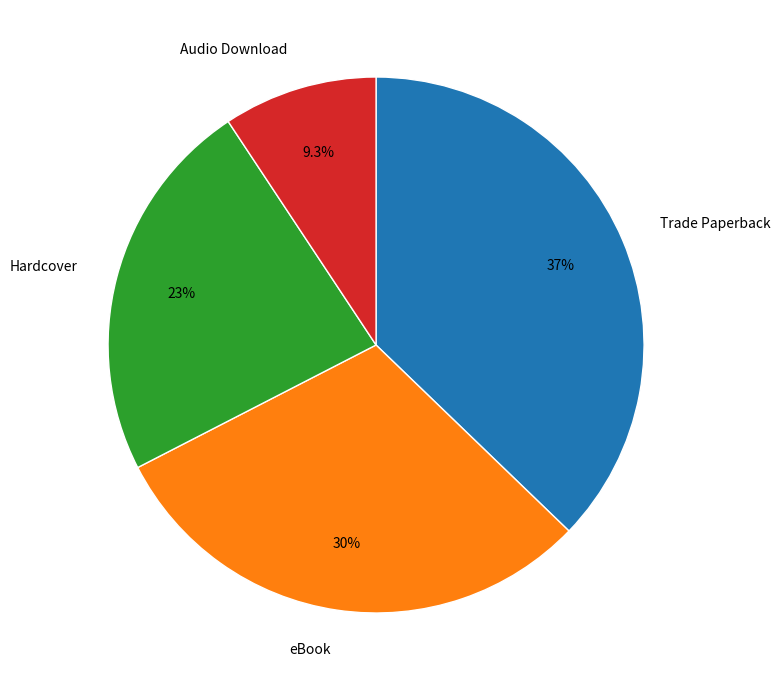

What percentage is the Trade Paperback slice, to the nearest percent?

37%